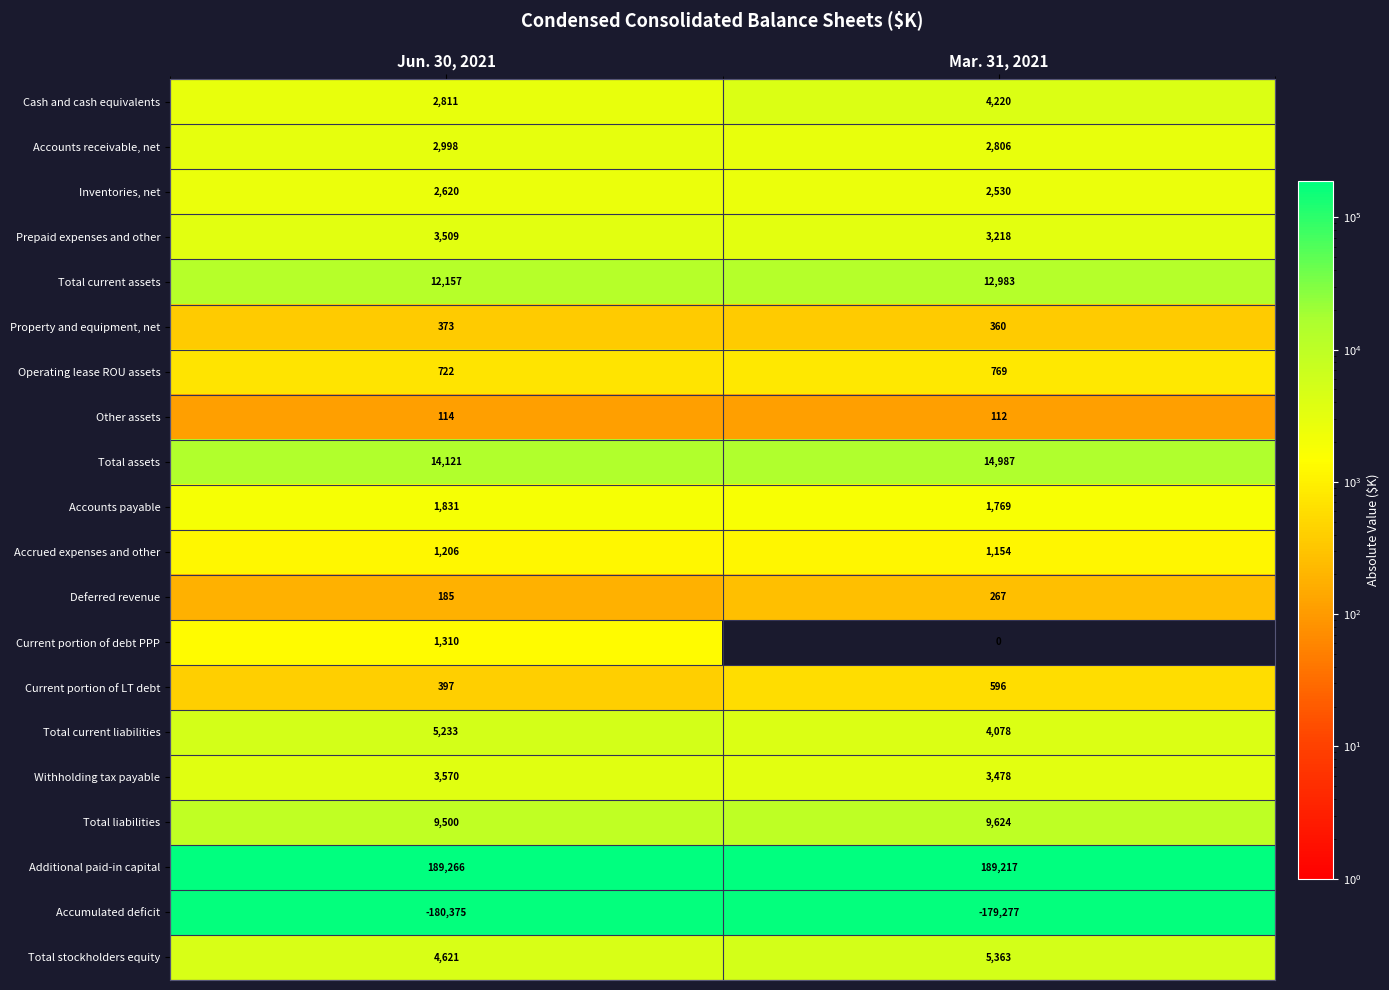

How many data points in Withholding tax payable are less than 3570?

1